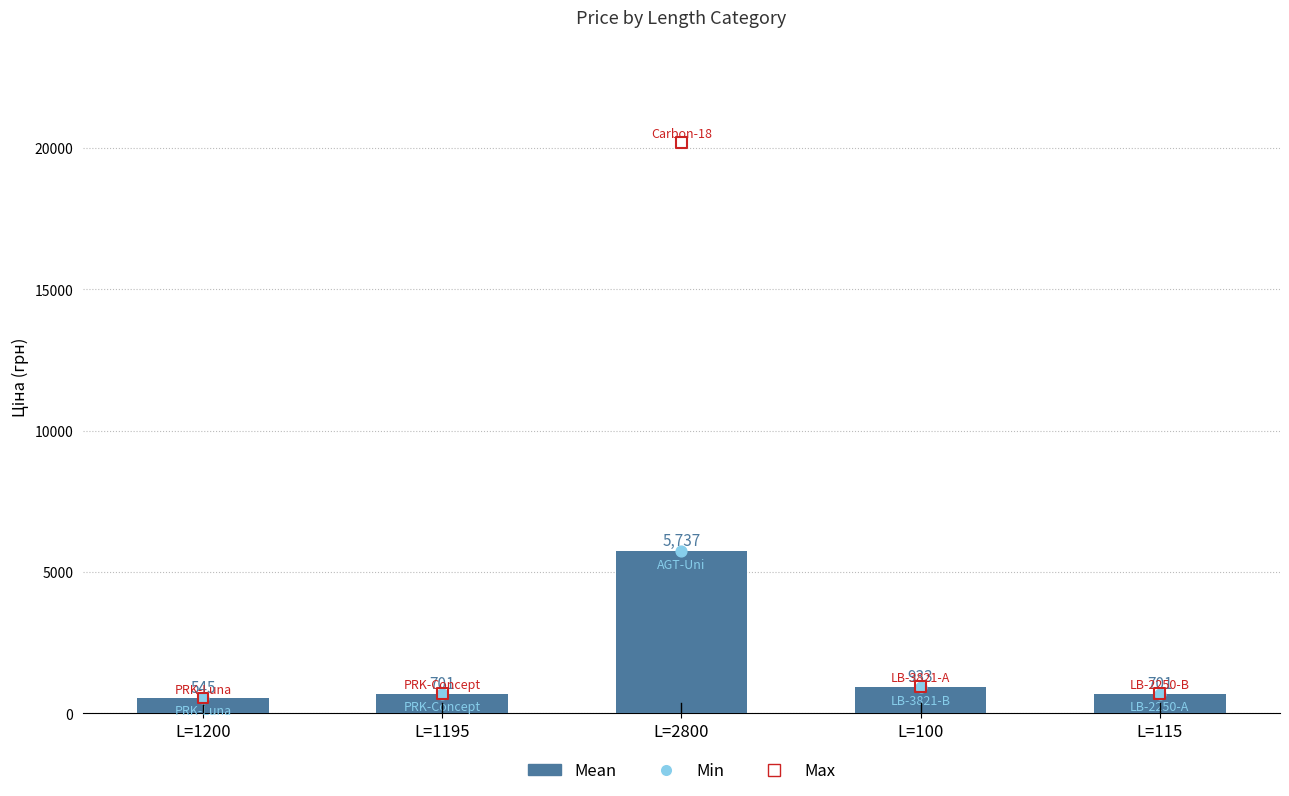

At how many categories does at least one series exceed 3356?

1